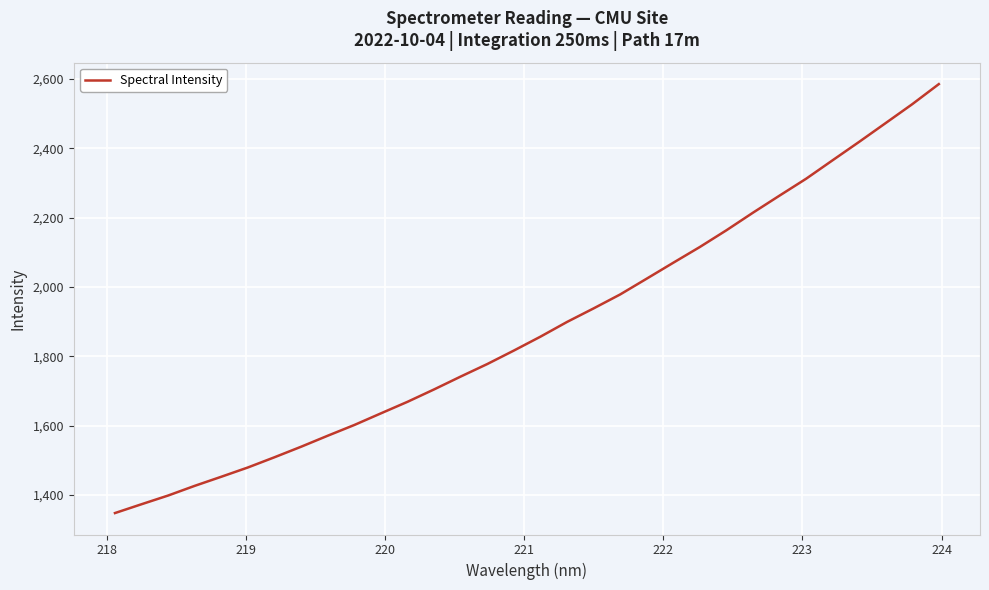

What is the average value?

1883.1